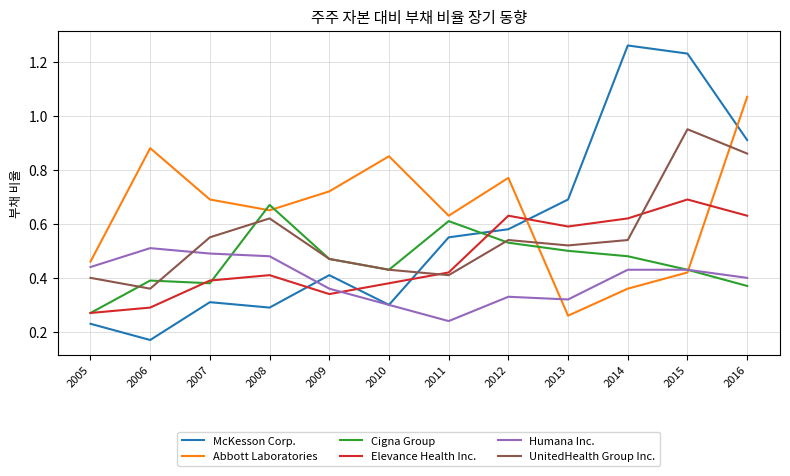

Is the value of Abbott Laboratories at 2010 greater than the value of McKesson Corp. at 2011?

Yes